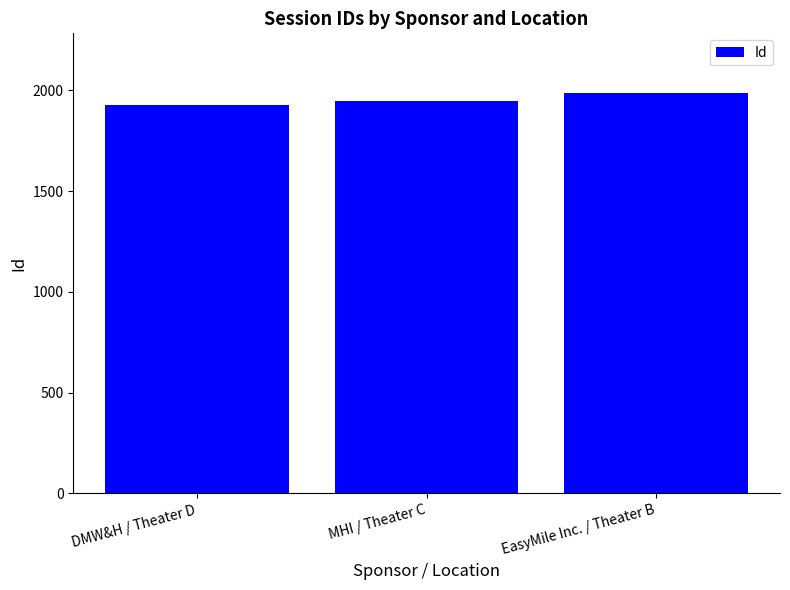

Reading left to right, list all the values displayed in this chart.

1927	1946	1985